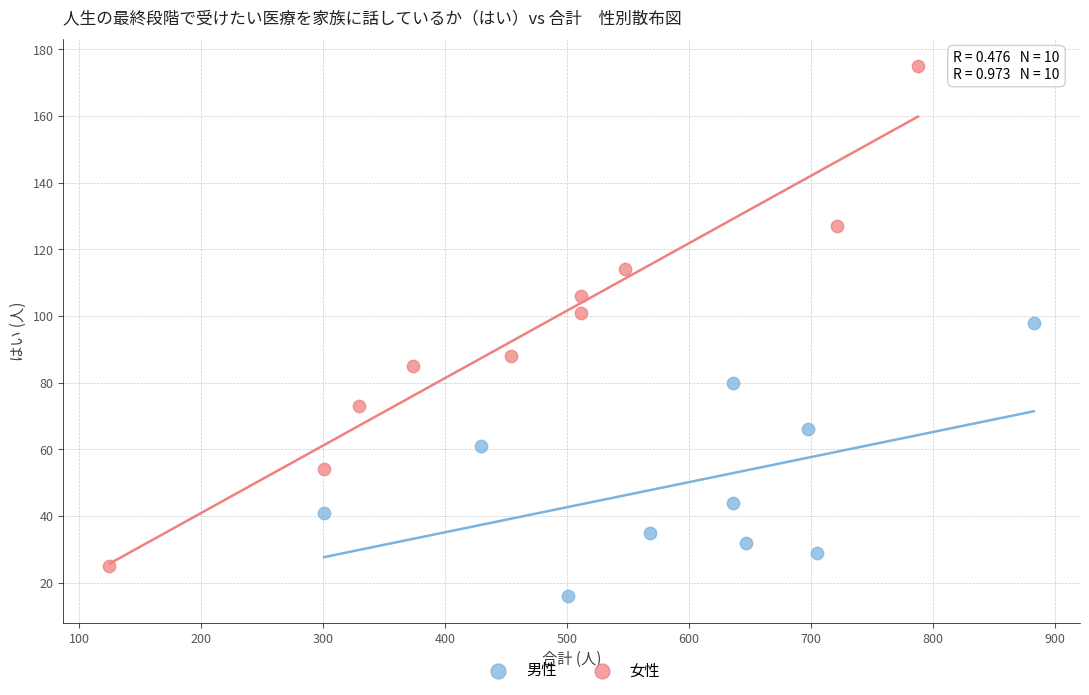

Which series contains the highest Y value?

女性